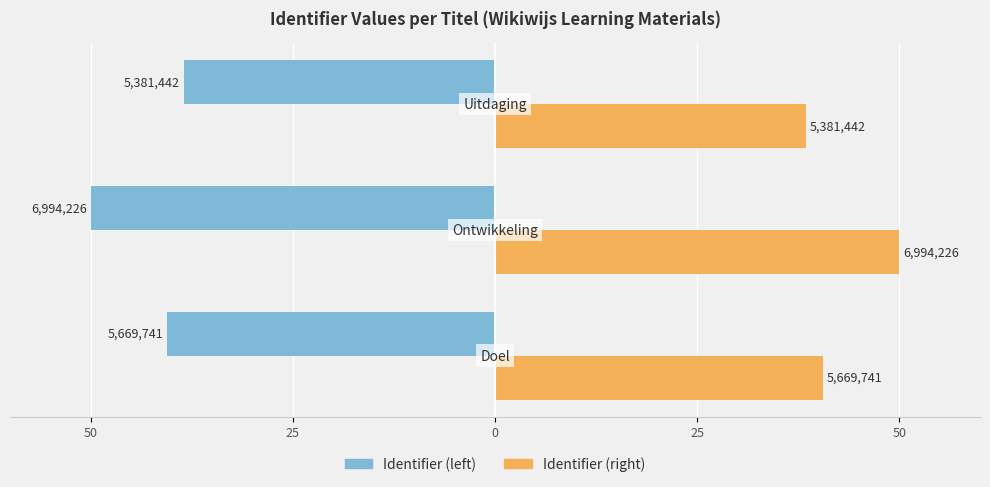

What is the value of the Identifier (left) bar at the 1st from the left?

-40.5